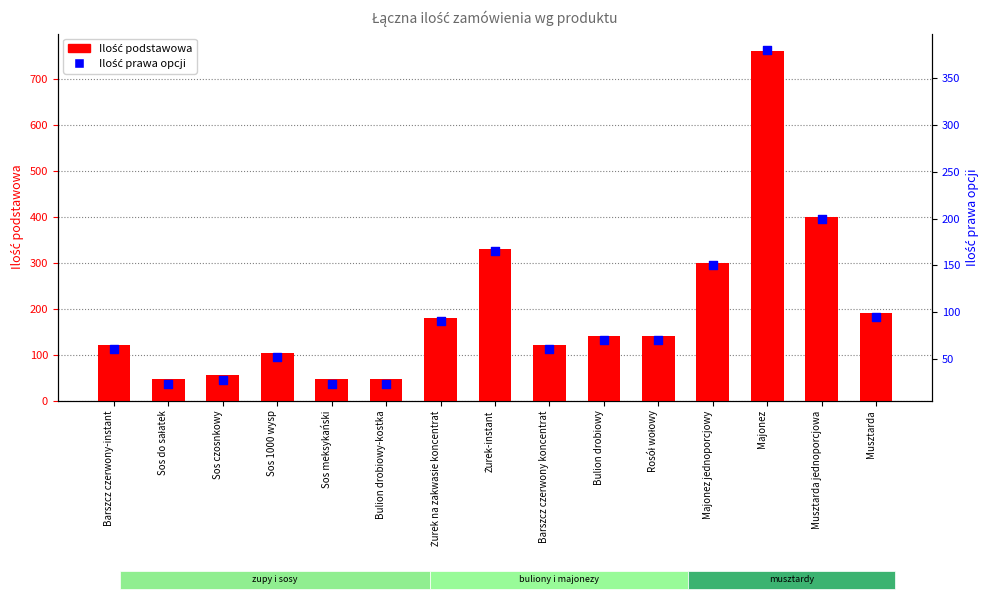

Which series reaches the maximum Y coordinate?

Ilość podstawowa